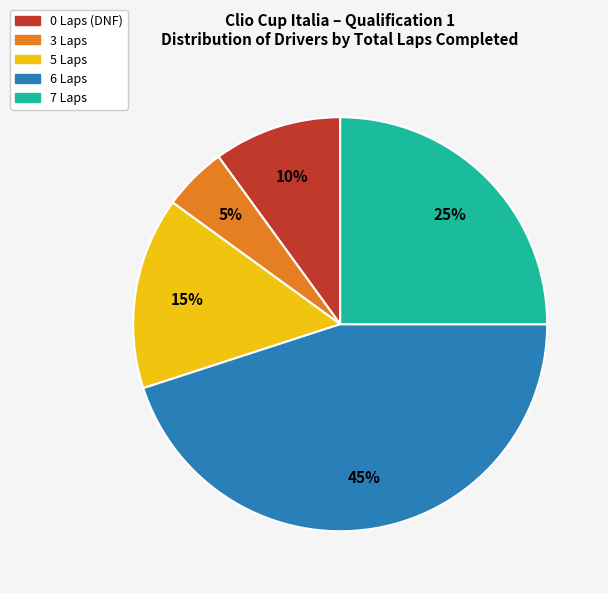

What is the largest slice in the pie chart?

6 Laps